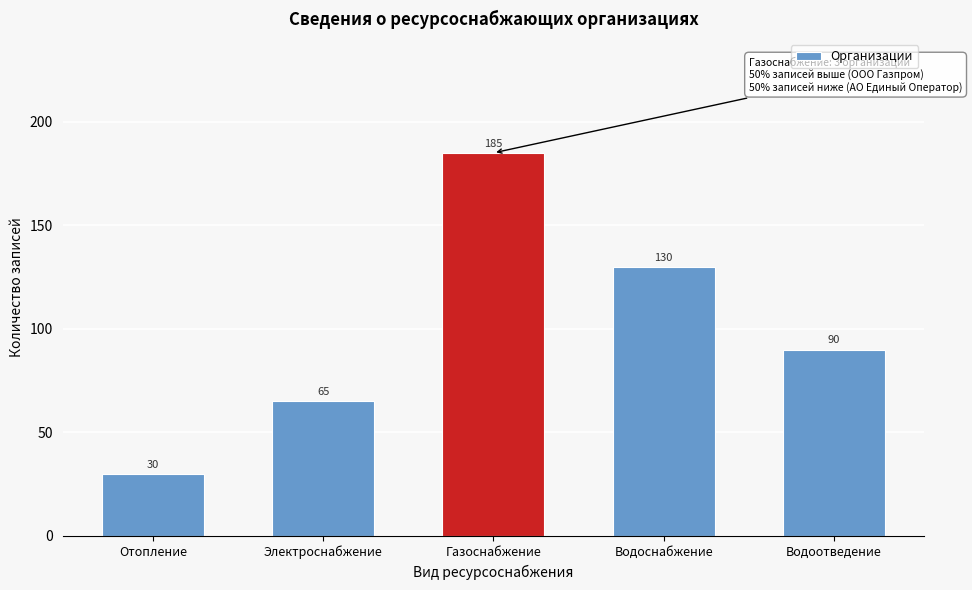

Reading left to right, what are all the values shown in this chart?

30	65	185	130	90